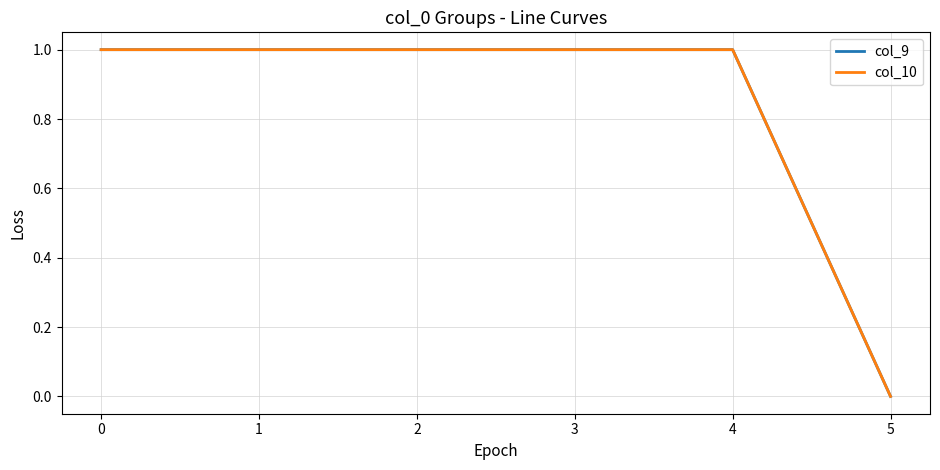

Reading left to right, extract all data points from this chart.

col_9: 0=1	1=1	2=1	3=1	4=1	5=0
col_10: 0=1	1=1	2=1	3=1	4=1	5=0